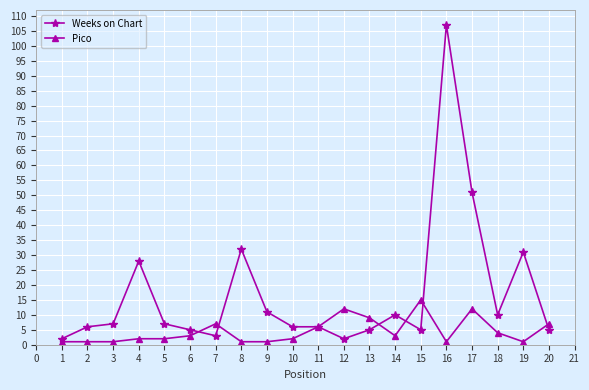

What is the sum of all Weeks on Chart values?

339